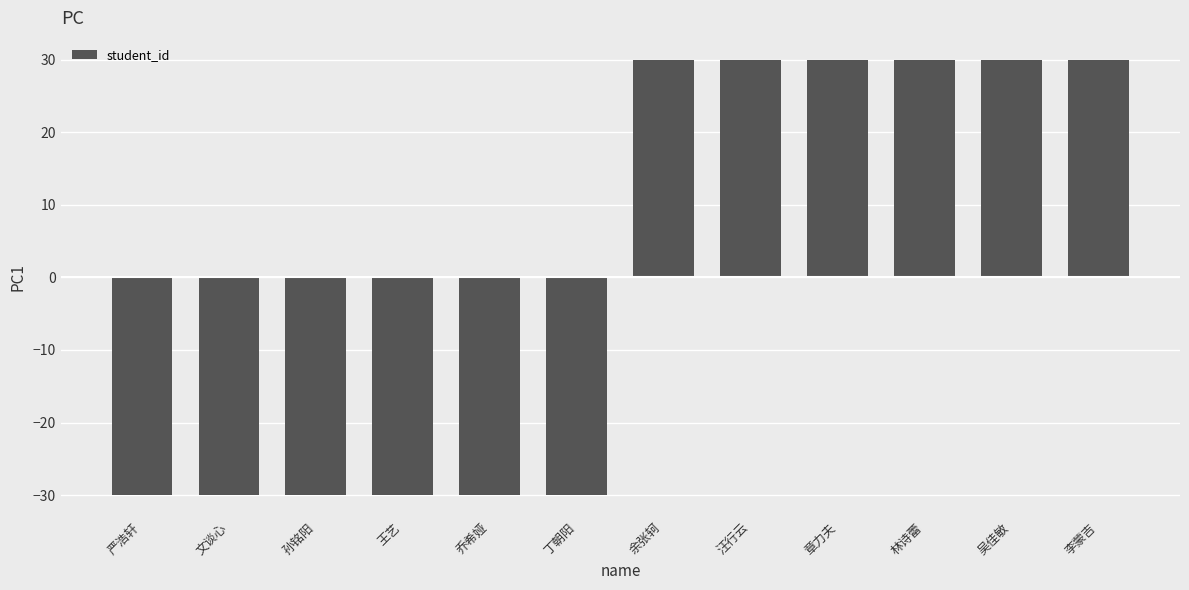

How many values exceed 29?

6